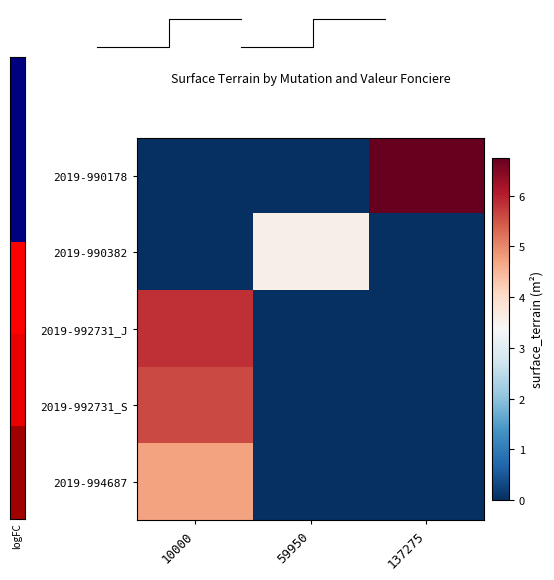

Reading left to right, transcribe all the data shown in this chart.

2019-990178: 10000=0.0	59950=0.0	137275=6.8
2019-990382: 10000=0.0	59950=3.6	137275=0.0
2019-992731_J: 10000=5.8	59950=0.0	137275=0.0
2019-992731_S: 10000=5.6	59950=0.0	137275=0.0
2019-994687: 10000=4.7	59950=0.0	137275=0.0